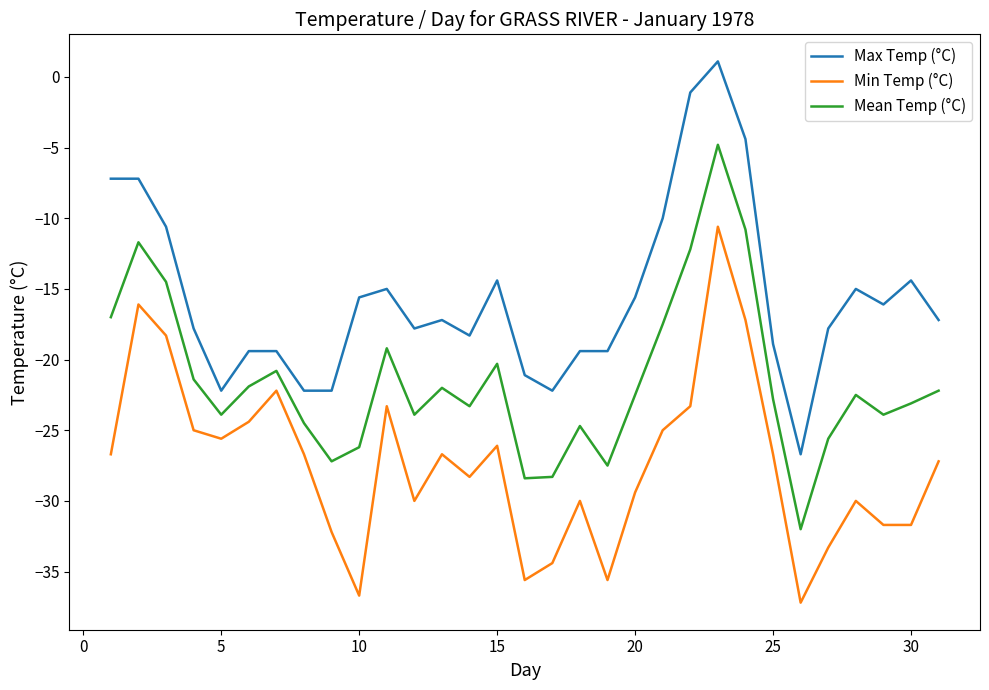

Which series has the largest total across all categories?

Max Temp (°C)